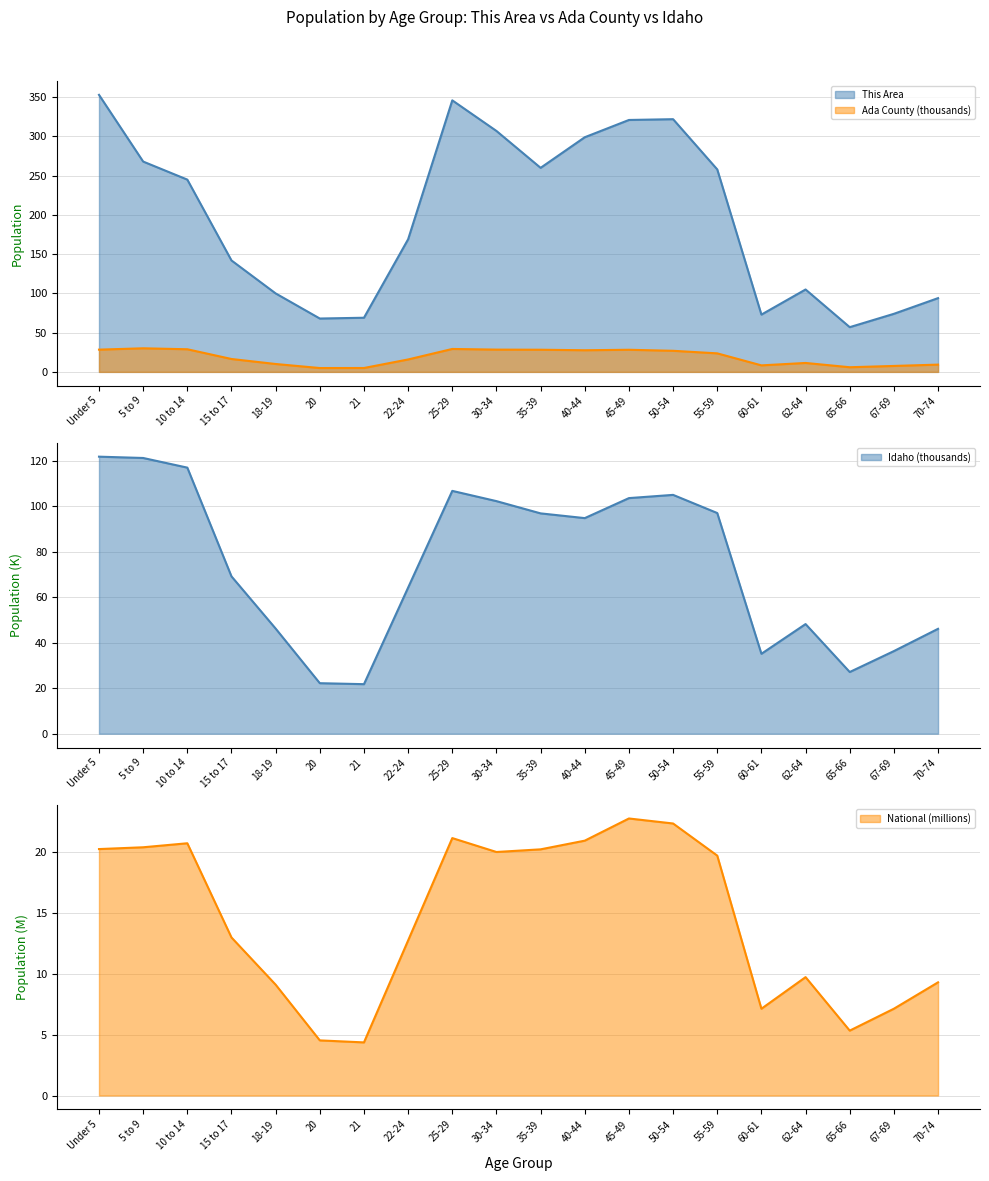

True or false: national has a value of 19.7 at 55-59.

True